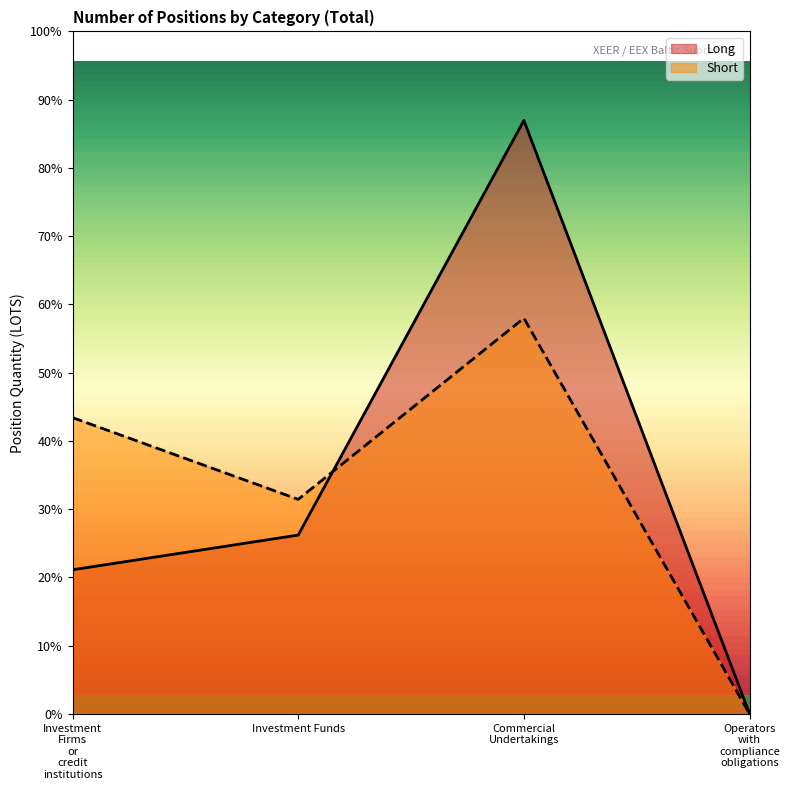

What is the difference between the maximum and minimum values in the Short series?

10574.7